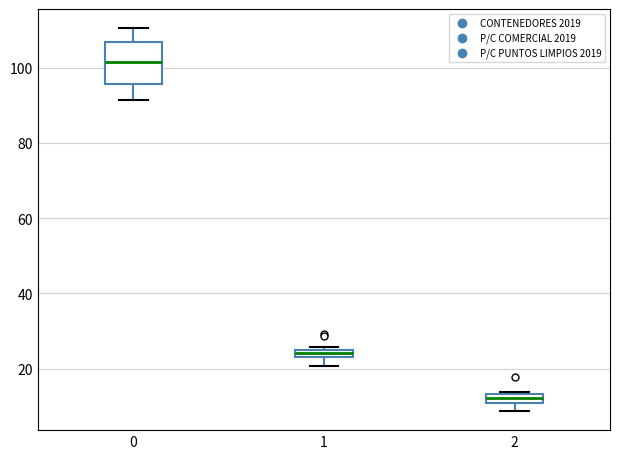

Which box has the lowest median line?

2